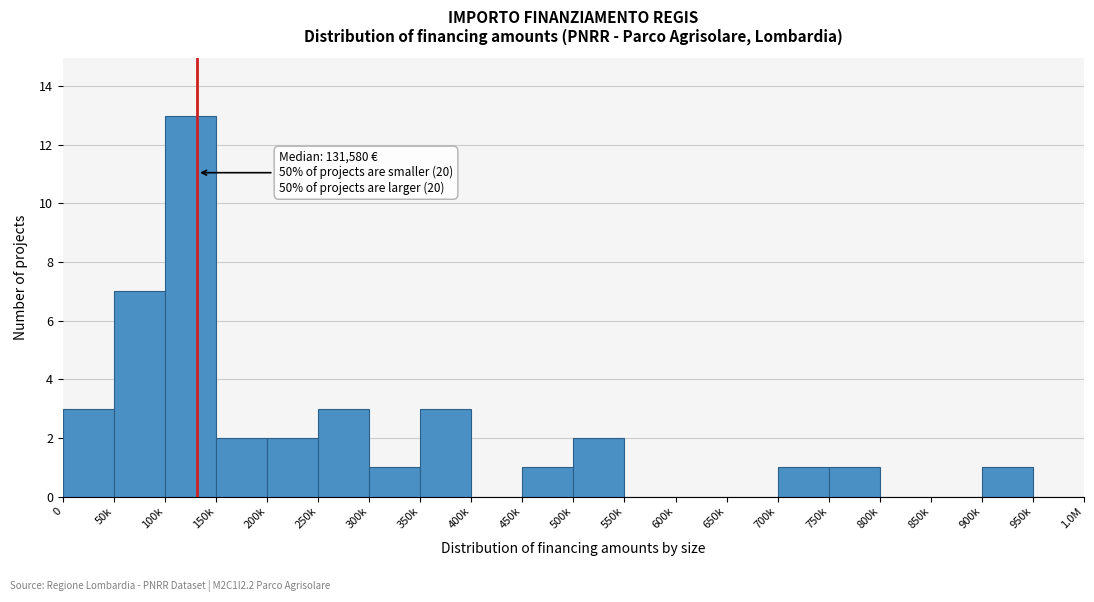

Reading right to left, what are all the values shown in this chart?

950k=0	900k=1	850k=0	800k=0	750k=1	700k=1	650k=0	600k=0	550k=0	500k=2	450k=1	400k=0	350k=3	300k=1	250k=3	200k=2	150k=2	100k=13	50k=7	0=3